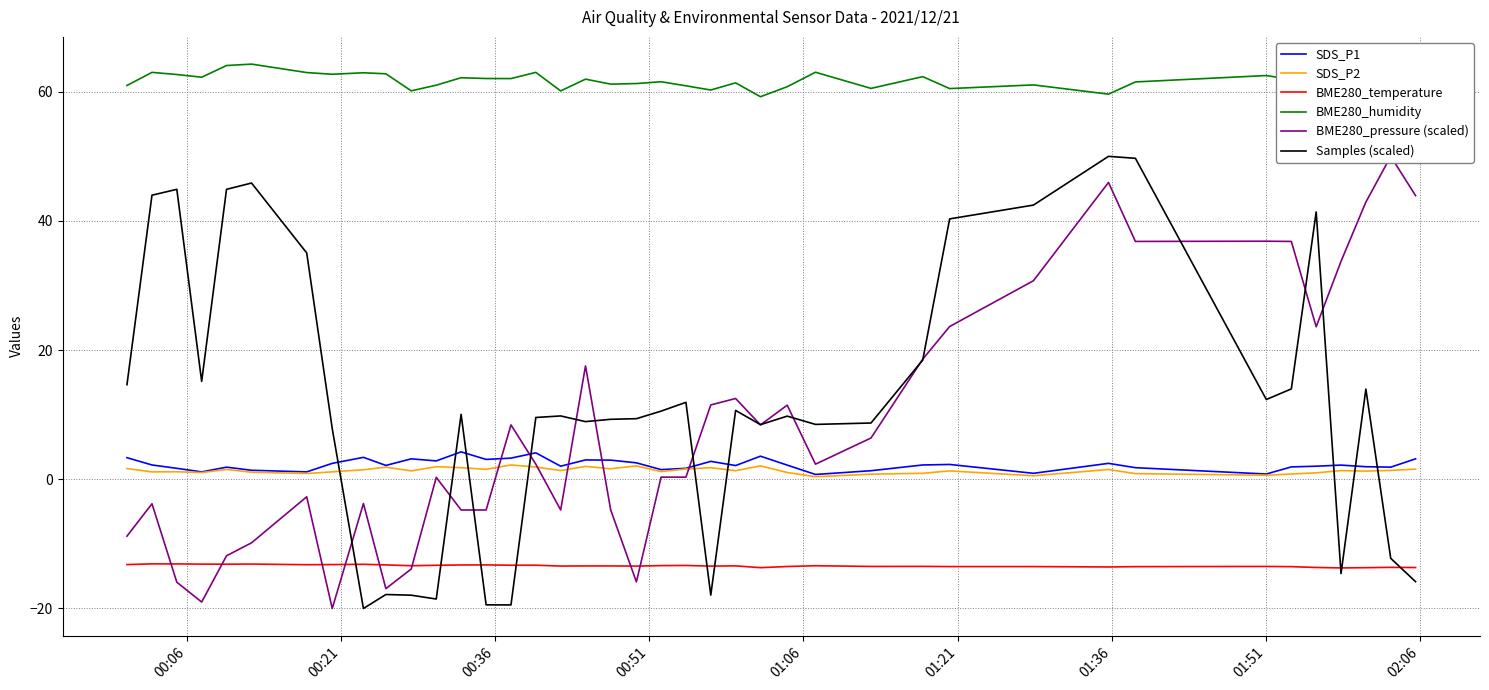

What is the difference between the maximum and second lowest values in the SDS_P1 series?

3.4